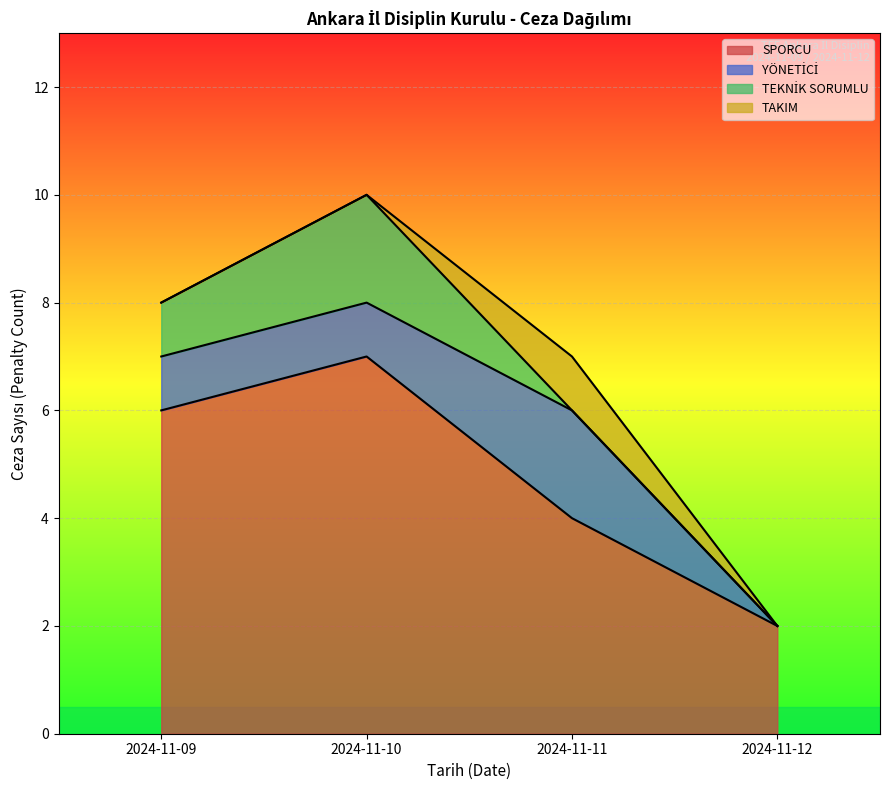

Which label corresponds to the smallest value in the chart?

2024-11-09